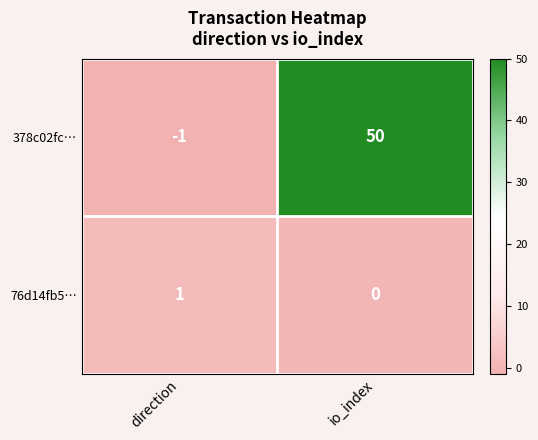

Which series changed the most between direction and io_index?

378c02fc…